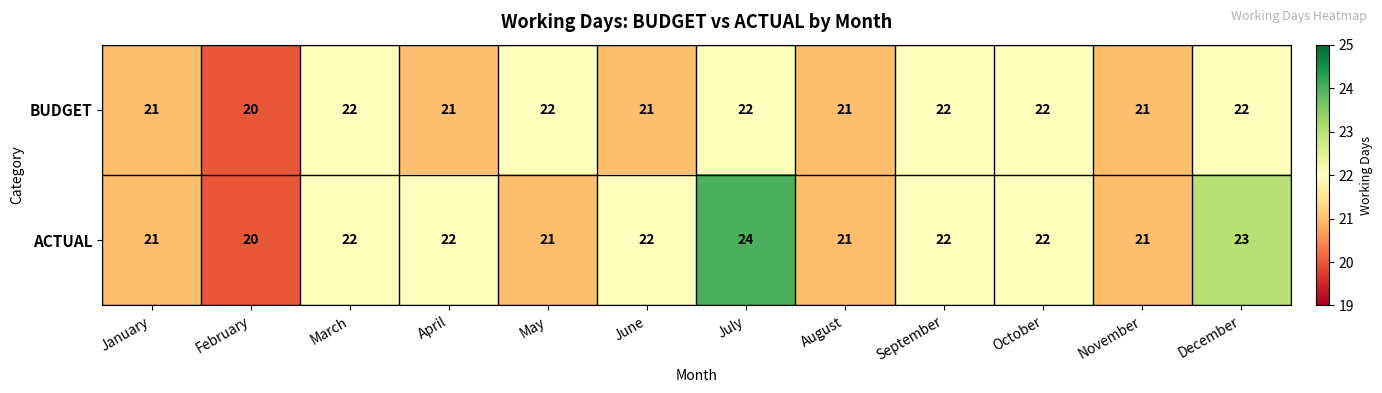

Reading right to left, list all the values displayed in this chart.

BUDGET: 22	21	22	22	21	22	21	22	21	22	20	21
ACTUAL: 23	21	22	22	21	24	22	21	22	22	20	21